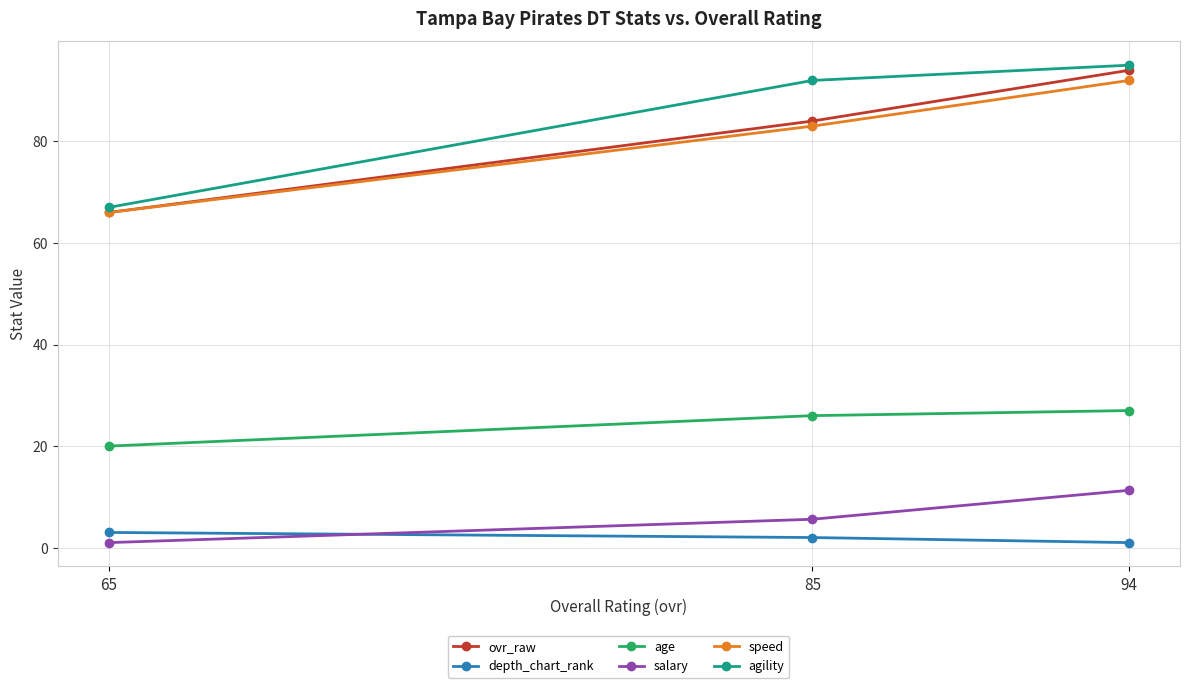

How many lines are shown in the chart?

6